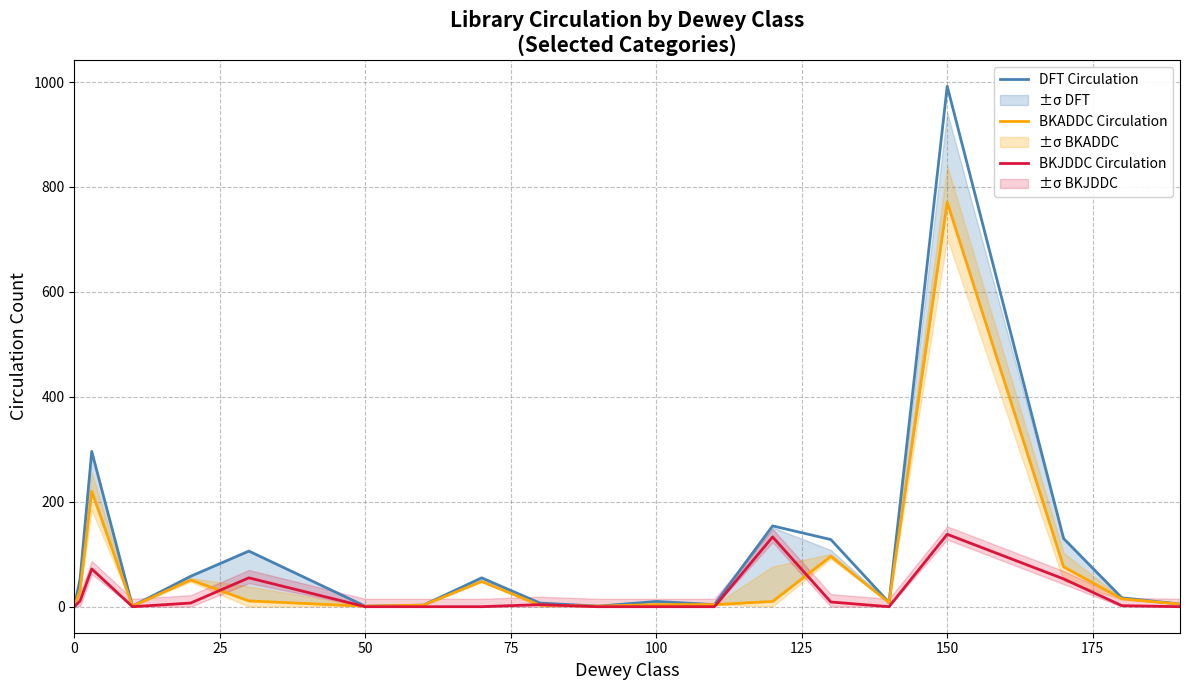

True or false: DFT Circulation and BKJDDC Circulation intersect in this chart.

False